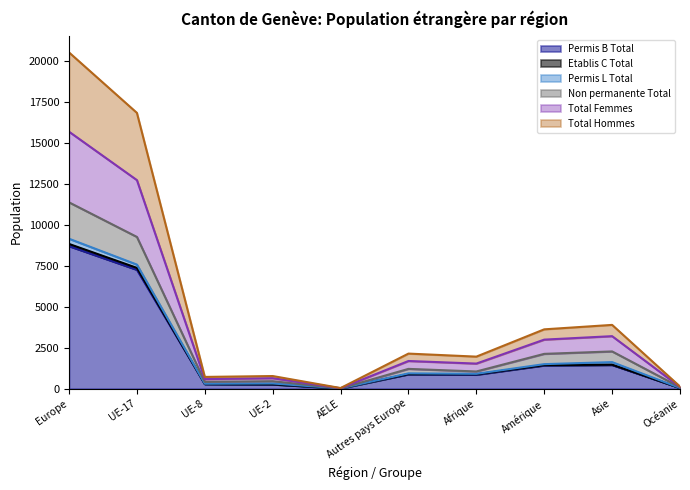

Does the chart have visible grid lines?

No